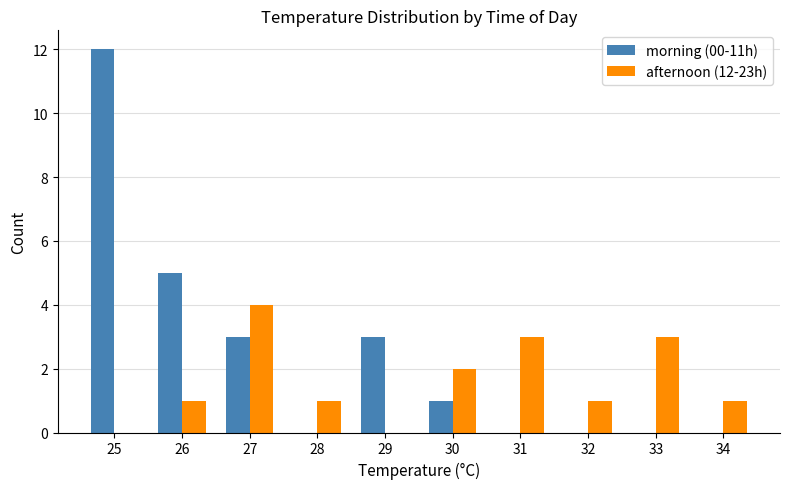

What is the difference between the morning (00-11h) values at 25 and 32?

12